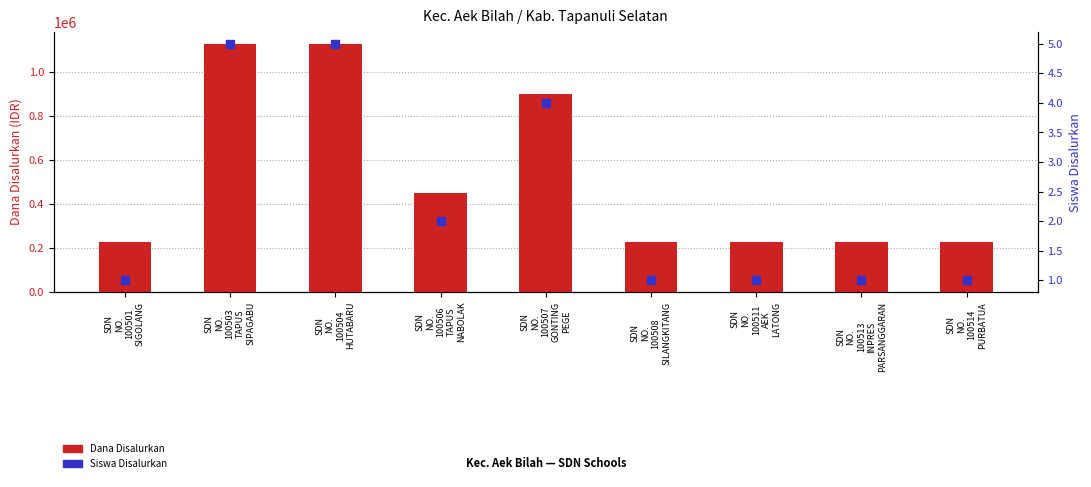

Which series reaches the maximum Y coordinate?

Dana Disalurkan